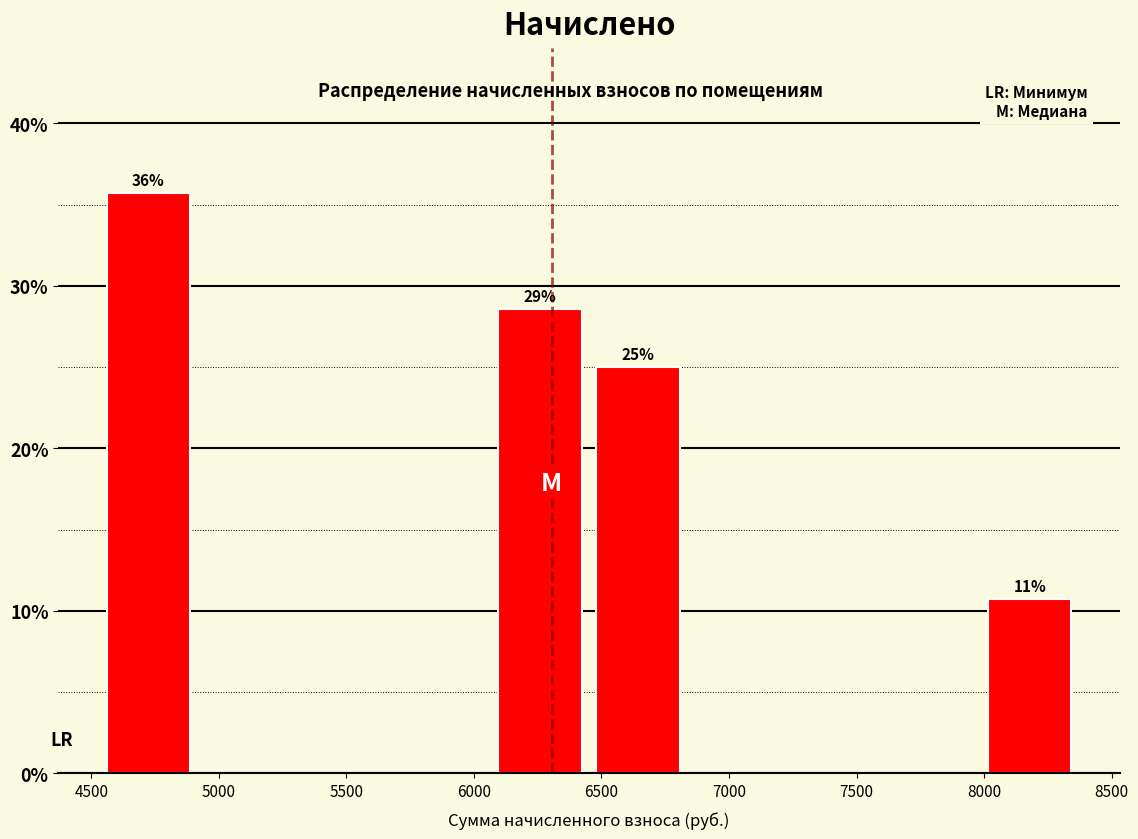

Which range on the x-axis has the tallest bar?

4550 to 4900